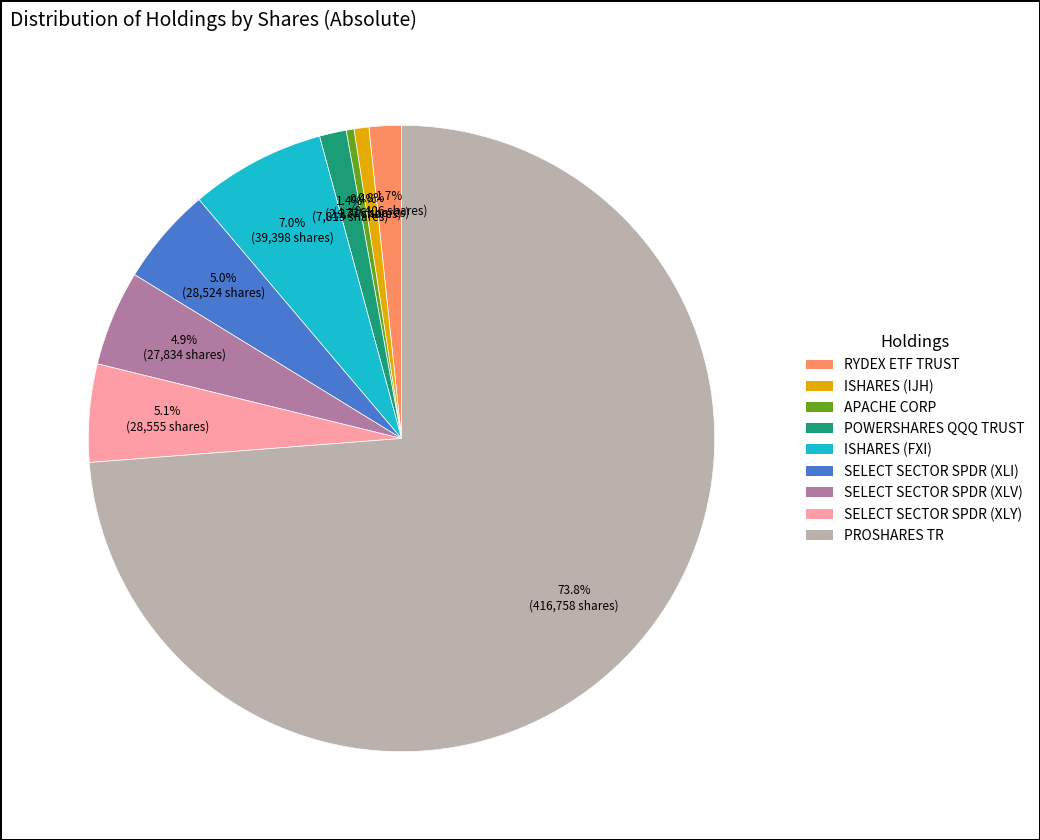

Does any single category account for the majority?

Yes